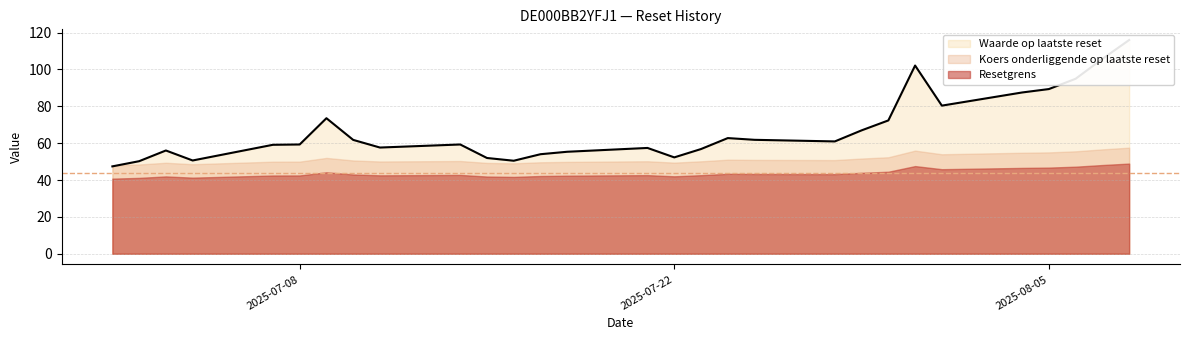

How many interior local peaks does the Koers onderliggende op laatste reset series have?

6